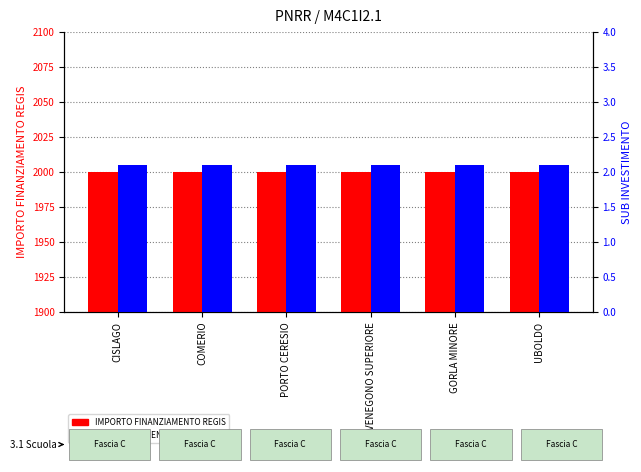

How many distinct data groups are displayed?

2